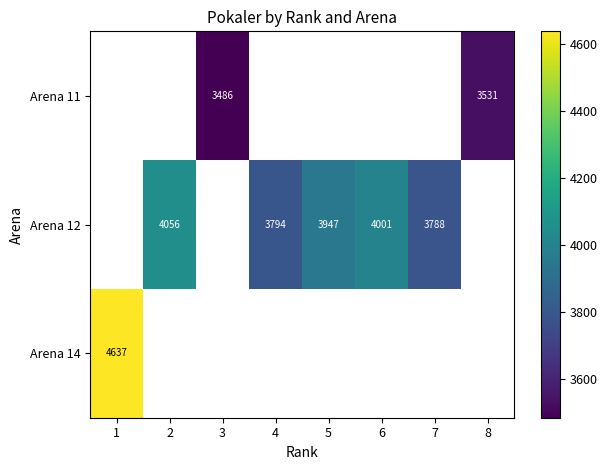

True or false: Arena 11 has a value of 6058 at 3.

False